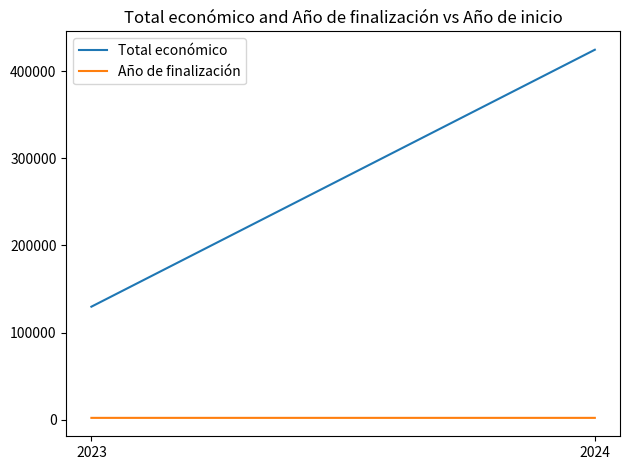

Does the chart have visible grid lines?

No